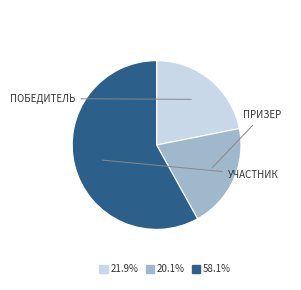

Does any single category account for the majority?

Yes